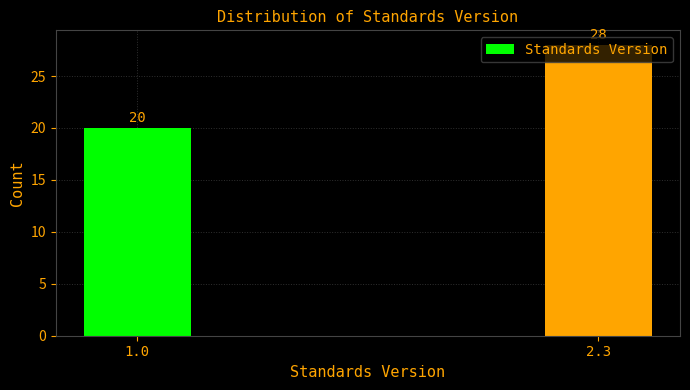

What is the maximum value shown in the chart?

28